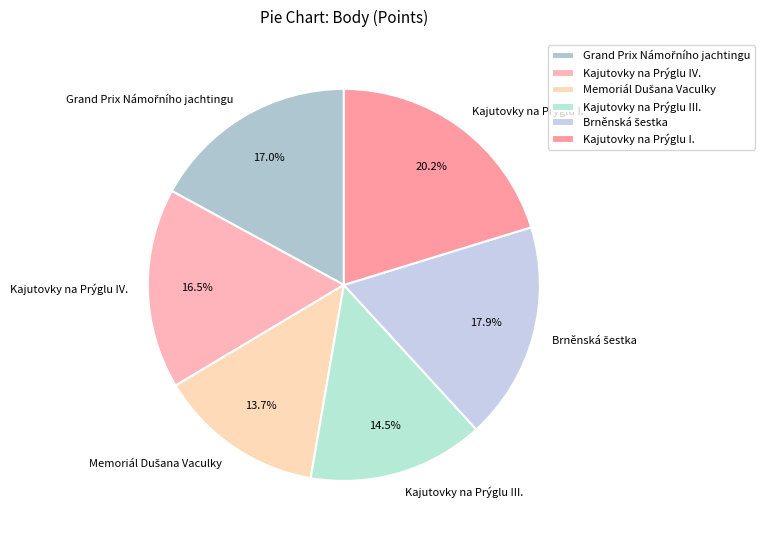

Does Kajutovky na Prýglu IV. account for over 50% of the chart?

No